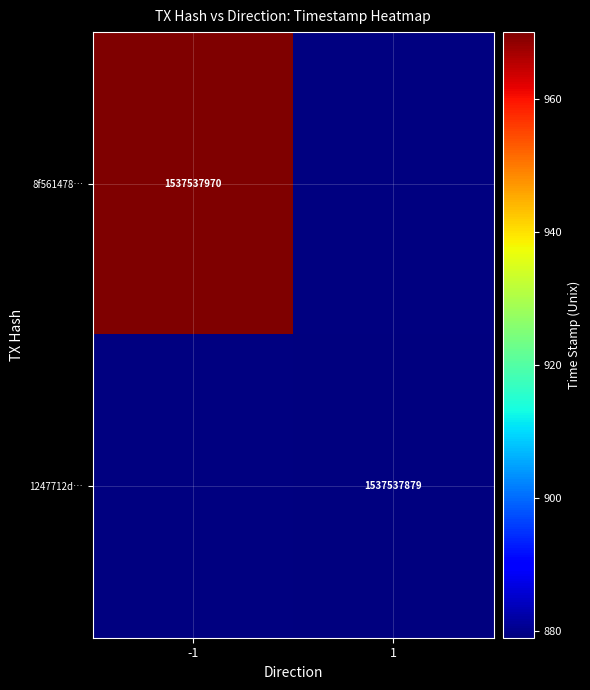

What is the difference between the highest and lowest values at time_stamp?

91